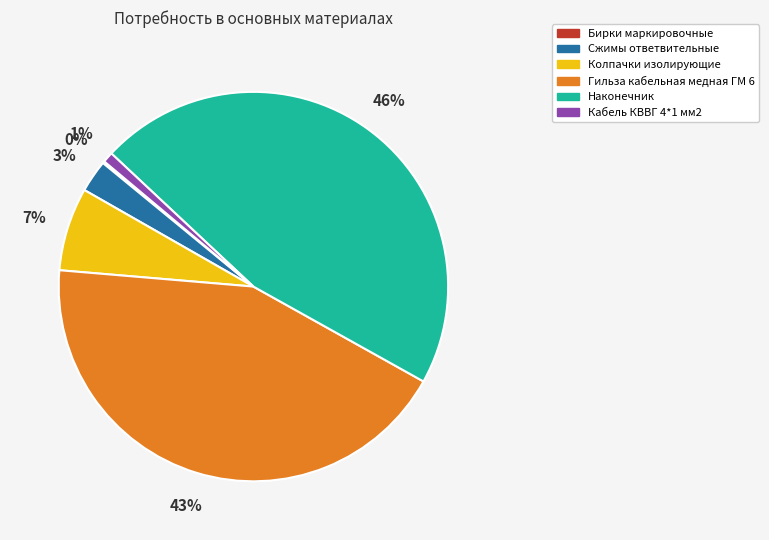

Which has a higher value, Сжимы ответвительные or Наконечник?

Наконечник